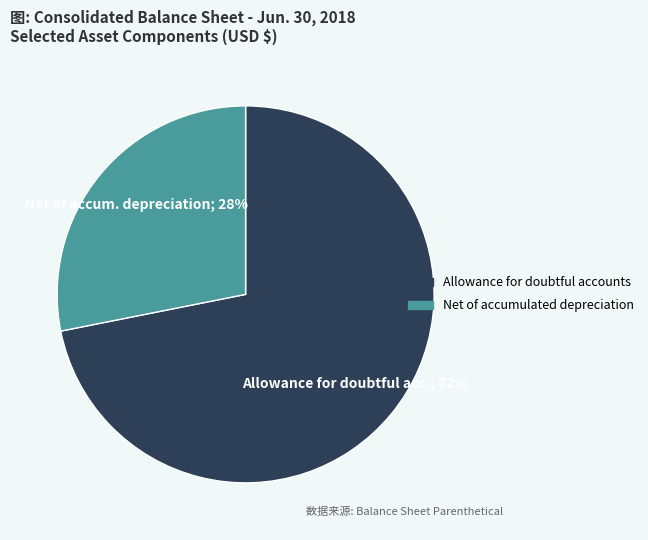

Approximately how many times larger is the value at Net of accumulated depreciation compared to Allowance for doubtful accounts?

0.4